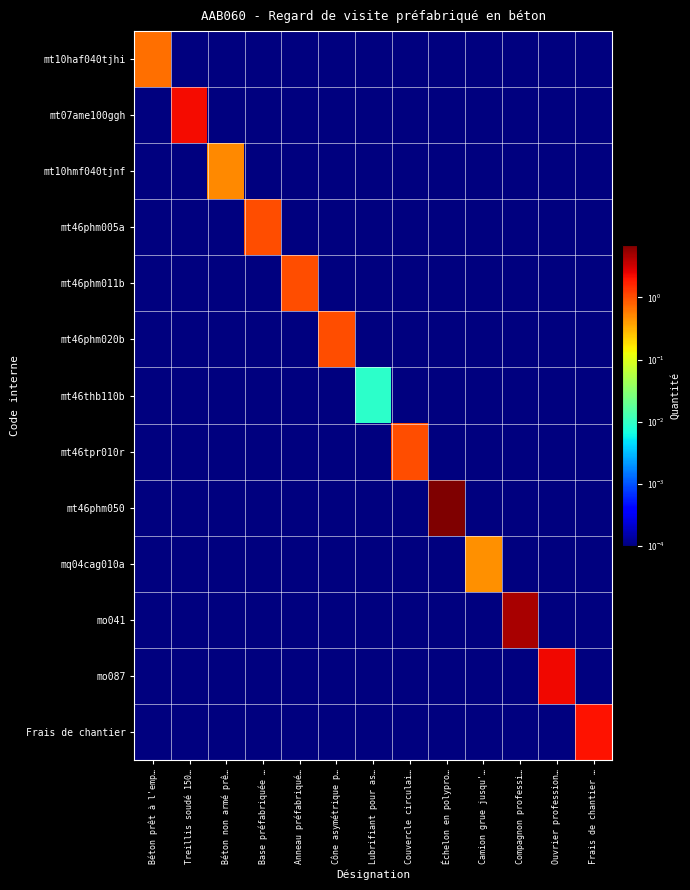

Reading right to left, transcribe all the data shown in this chart.

mt10haf040tjhi: Frais de chantier …=0.0	Ouvrier profession…=0.0	Compagnon professi…=0.0	Camion grue jusqu'…=0.0	Échelon en polypro…=0.0	Couvercle circulai…=0.0	Lubrifiant pour as…=0.0	Cône asymétrique p…=0.0	Anneau préfabriqué…=0.0	Base préfabriquée …=0.0	Béton non armé prê…=0.0	Treillis soudé 150…=0.0	Béton prêt à l'emp…=0.7
mt07ame100ggh: Frais de chantier …=0.0	Ouvrier profession…=0.0	Compagnon professi…=0.0	Camion grue jusqu'…=0.0	Échelon en polypro…=0.0	Couvercle circulai…=0.0	Lubrifiant pour as…=0.0	Cône asymétrique p…=0.0	Anneau préfabriqué…=0.0	Base préfabriquée …=0.0	Béton non armé prê…=0.0	Treillis soudé 150…=2.2	Béton prêt à l'emp…=0.0
mt10hmf040tjnf: Frais de chantier …=0.0	Ouvrier profession…=0.0	Compagnon professi…=0.0	Camion grue jusqu'…=0.0	Échelon en polypro…=0.0	Couvercle circulai…=0.0	Lubrifiant pour as…=0.0	Cône asymétrique p…=0.0	Anneau préfabriqué…=0.0	Base préfabriquée …=0.0	Béton non armé prê…=0.5	Treillis soudé 150…=0.0	Béton prêt à l'emp…=0.0
mt46phm005a: Frais de chantier …=0.0	Ouvrier profession…=0.0	Compagnon professi…=0.0	Camion grue jusqu'…=0.0	Échelon en polypro…=0.0	Couvercle circulai…=0.0	Lubrifiant pour as…=0.0	Cône asymétrique p…=0.0	Anneau préfabriqué…=0.0	Base préfabriquée …=1.0	Béton non armé prê…=0.0	Treillis soudé 150…=0.0	Béton prêt à l'emp…=0.0
mt46phm011b: Frais de chantier …=0.0	Ouvrier profession…=0.0	Compagnon professi…=0.0	Camion grue jusqu'…=0.0	Échelon en polypro…=0.0	Couvercle circulai…=0.0	Lubrifiant pour as…=0.0	Cône asymétrique p…=0.0	Anneau préfabriqué…=1.0	Base préfabriquée …=0.0	Béton non armé prê…=0.0	Treillis soudé 150…=0.0	Béton prêt à l'emp…=0.0
mt46phm020b: Frais de chantier …=0.0	Ouvrier profession…=0.0	Compagnon professi…=0.0	Camion grue jusqu'…=0.0	Échelon en polypro…=0.0	Couvercle circulai…=0.0	Lubrifiant pour as…=0.0	Cône asymétrique p…=1.0	Anneau préfabriqué…=0.0	Base préfabriquée …=0.0	Béton non armé prê…=0.0	Treillis soudé 150…=0.0	Béton prêt à l'emp…=0.0
mt46thb110b: Frais de chantier …=0.0	Ouvrier profession…=0.0	Compagnon professi…=0.0	Camion grue jusqu'…=0.0	Échelon en polypro…=0.0	Couvercle circulai…=0.0	Lubrifiant pour as…=0.0	Cône asymétrique p…=0.0	Anneau préfabriqué…=0.0	Base préfabriquée …=0.0	Béton non armé prê…=0.0	Treillis soudé 150…=0.0	Béton prêt à l'emp…=0.0
mt46tpr010r: Frais de chantier …=0.0	Ouvrier profession…=0.0	Compagnon professi…=0.0	Camion grue jusqu'…=0.0	Échelon en polypro…=0.0	Couvercle circulai…=1.0	Lubrifiant pour as…=0.0	Cône asymétrique p…=0.0	Anneau préfabriqué…=0.0	Base préfabriquée …=0.0	Béton non armé prê…=0.0	Treillis soudé 150…=0.0	Béton prêt à l'emp…=0.0
mt46phm050: Frais de chantier …=0.0	Ouvrier profession…=0.0	Compagnon professi…=0.0	Camion grue jusqu'…=0.0	Échelon en polypro…=7.0	Couvercle circulai…=0.0	Lubrifiant pour as…=0.0	Cône asymétrique p…=0.0	Anneau préfabriqué…=0.0	Base préfabriquée …=0.0	Béton non armé prê…=0.0	Treillis soudé 150…=0.0	Béton prêt à l'emp…=0.0
mq04cag010a: Frais de chantier …=0.0	Ouvrier profession…=0.0	Compagnon professi…=0.0	Camion grue jusqu'…=0.5	Échelon en polypro…=0.0	Couvercle circulai…=0.0	Lubrifiant pour as…=0.0	Cône asymétrique p…=0.0	Anneau préfabriqué…=0.0	Base préfabriquée …=0.0	Béton non armé prê…=0.0	Treillis soudé 150…=0.0	Béton prêt à l'emp…=0.0
mo041: Frais de chantier …=0.0	Ouvrier profession…=0.0	Compagnon professi…=4.6	Camion grue jusqu'…=0.0	Échelon en polypro…=0.0	Couvercle circulai…=0.0	Lubrifiant pour as…=0.0	Cône asymétrique p…=0.0	Anneau préfabriqué…=0.0	Base préfabriquée …=0.0	Béton non armé prê…=0.0	Treillis soudé 150…=0.0	Béton prêt à l'emp…=0.0
mo087: Frais de chantier …=0.0	Ouvrier profession…=2.3	Compagnon professi…=0.0	Camion grue jusqu'…=0.0	Échelon en polypro…=0.0	Couvercle circulai…=0.0	Lubrifiant pour as…=0.0	Cône asymétrique p…=0.0	Anneau préfabriqué…=0.0	Base préfabriquée …=0.0	Béton non armé prê…=0.0	Treillis soudé 150…=0.0	Béton prêt à l'emp…=0.0
Frais de chantier: Frais de chantier …=2.0	Ouvrier profession…=0.0	Compagnon professi…=0.0	Camion grue jusqu'…=0.0	Échelon en polypro…=0.0	Couvercle circulai…=0.0	Lubrifiant pour as…=0.0	Cône asymétrique p…=0.0	Anneau préfabriqué…=0.0	Base préfabriquée …=0.0	Béton non armé prê…=0.0	Treillis soudé 150…=0.0	Béton prêt à l'emp…=0.0